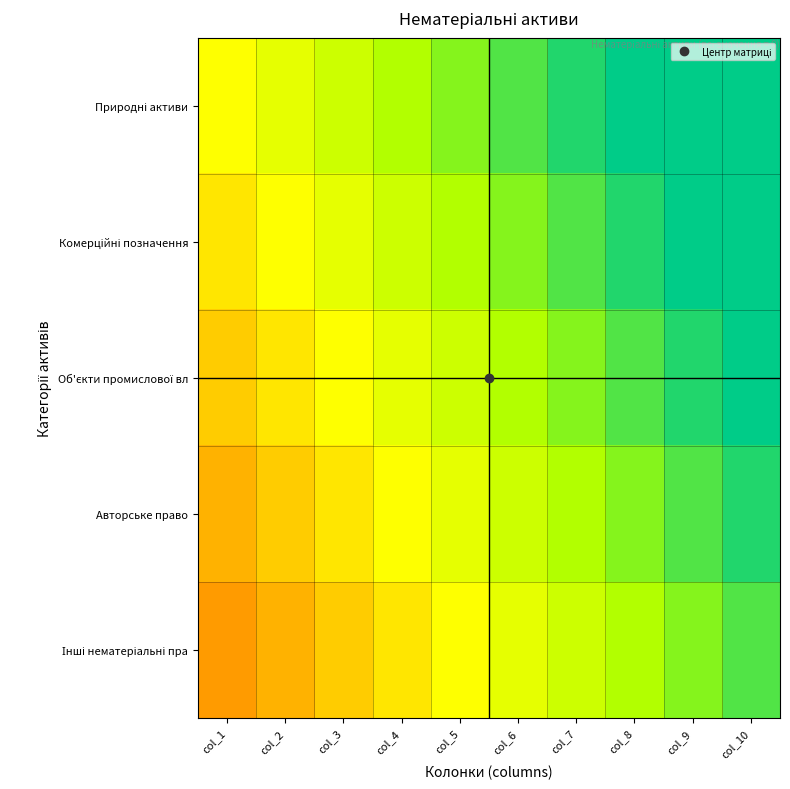

How many distinct data groups are displayed?

5